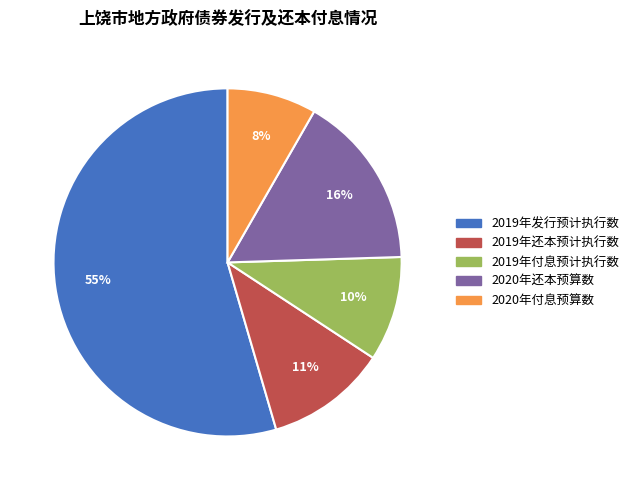

Does any single category account for the majority?

Yes